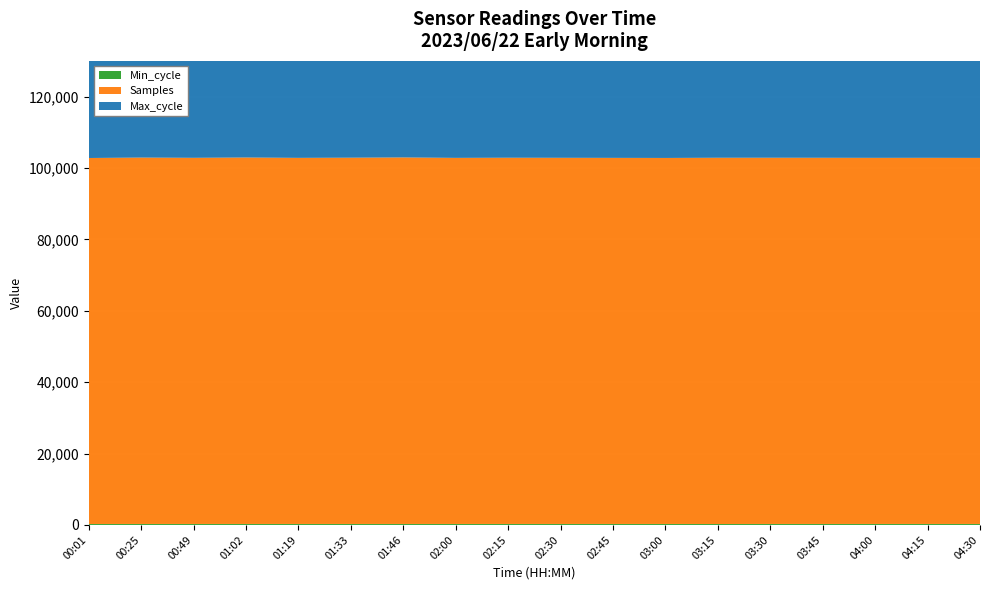

Reading right to left, transcribe all the data shown in this chart.

Max_cycle: 04:30=115312	04:15=103844	04:00=119678	03:45=97874	03:30=95427	03:15=114274	03:00=105075	02:45=118642	02:30=98856	02:15=93276	02:00=114020	01:46=113853	01:33=114484	01:19=113661	01:02=104275	00:49=103844	00:25=119203	00:01=96879
Samples: 04:30=102548	04:15=102574	04:00=102564	03:45=102587	03:30=102600	03:15=102605	03:00=102533	02:45=102558	02:30=102578	02:15=102600	02:00=102556	01:46=102684	01:33=102610	01:19=102560	01:02=102665	00:49=102574	00:25=102646	00:01=102530
Min_cycle: 04:30=278	04:15=277	04:00=278	03:45=277	03:30=277	03:15=266	03:00=277	02:45=277	02:30=278	02:15=277	02:00=277	01:46=278	01:33=277	01:19=277	01:02=278	00:49=277	00:25=277	00:01=267